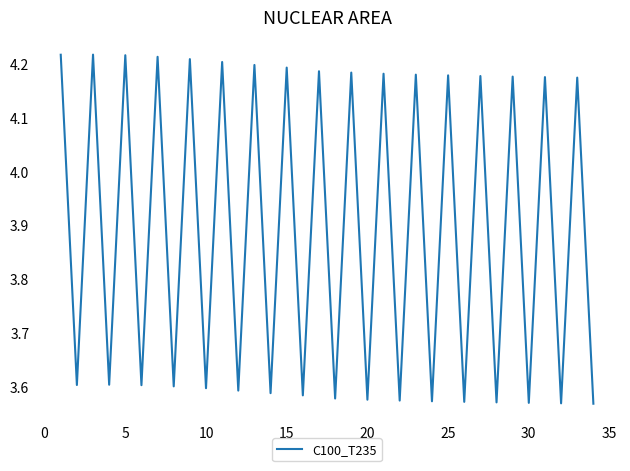

Does the chart have visible grid lines?

No